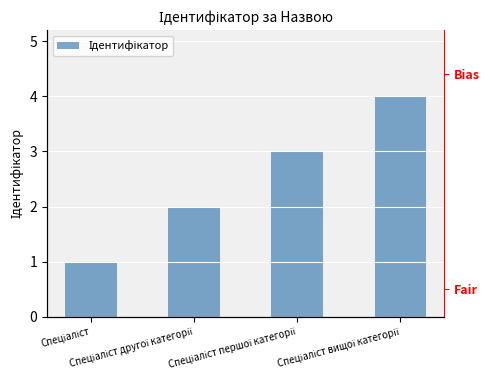

Where does the data first go above 3?

Спеціаліст вищої категорії